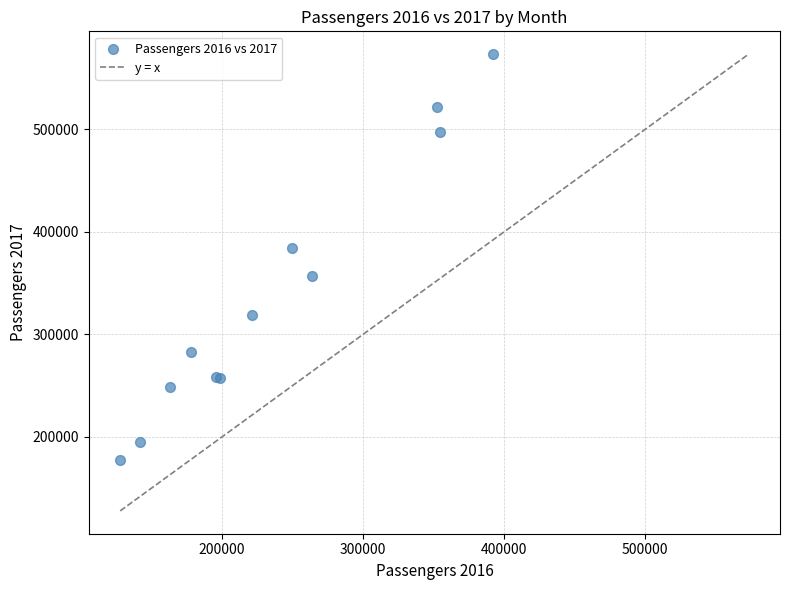

What Y value in the scatter plot is closest to 375517?

384230